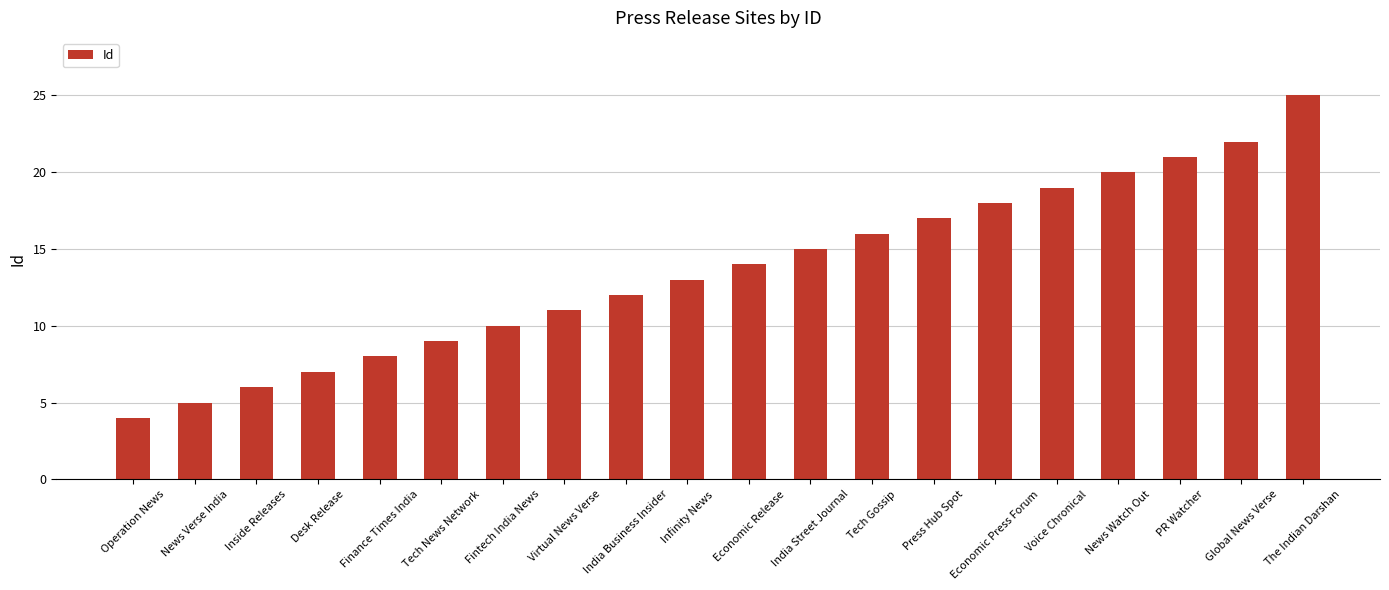

Reading left to right, extract all data points from this chart.

4	5	6	7	8	9	10	11	12	13	14	15	16	17	18	19	20	21	22	25